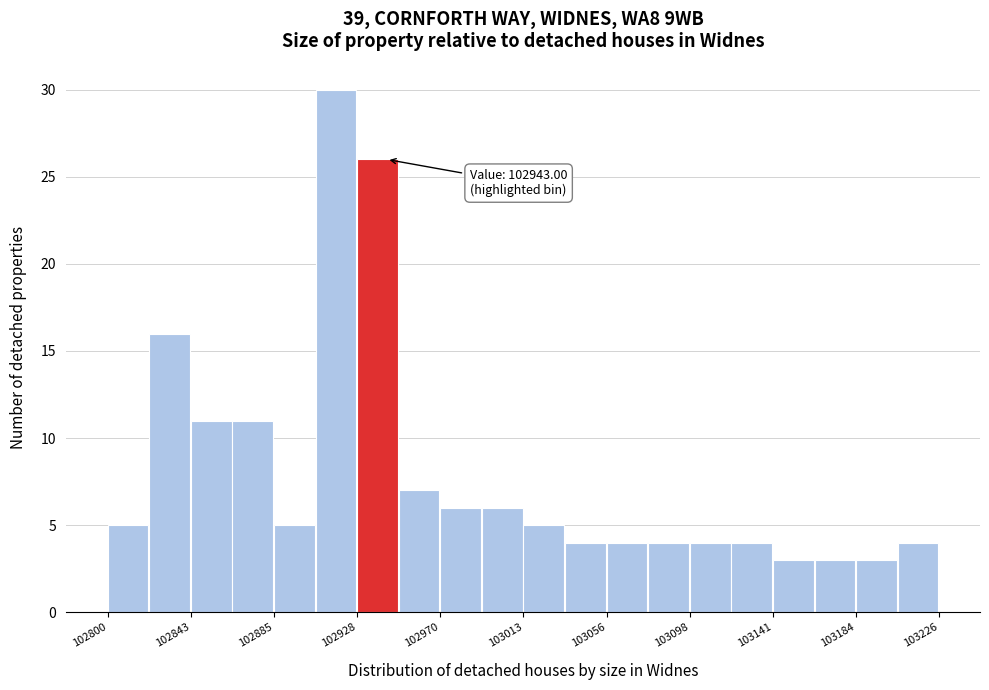

Over which range of the x-axis is the bar tallest?

102905 to 102930